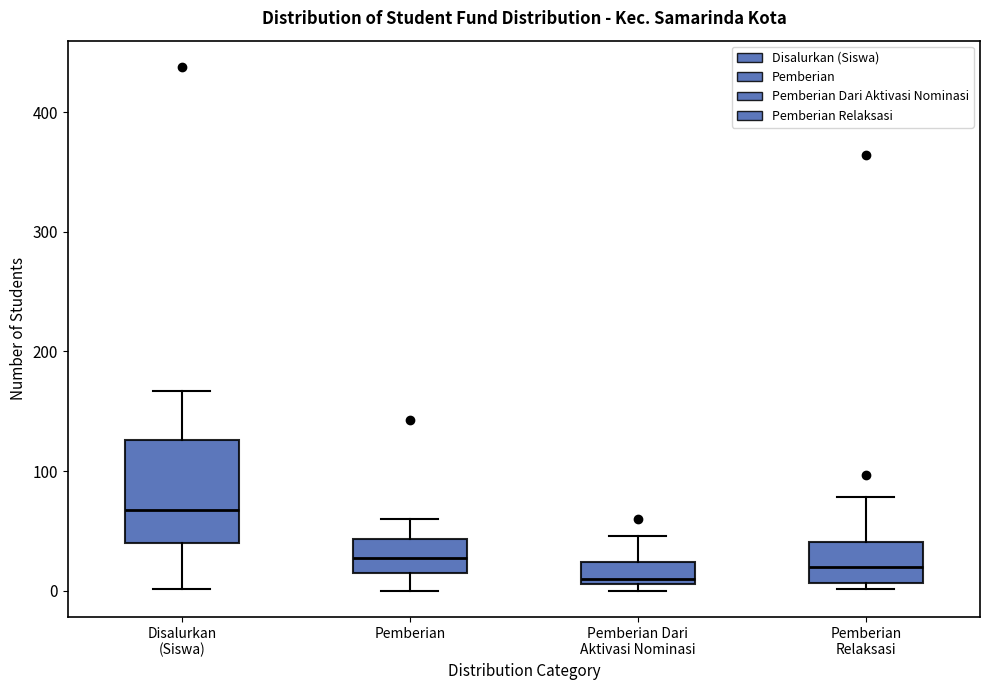

Reading left to right, transcribe this box plot: for each box, give where its median line is, the range the box spans, and where its two whiskers end, as read against the y-axis. The values are not printed on the chart, so give them approximately, as read against the axis.

Disalurkan (Siswa): median 70, box 40 to 130, whiskers 0 to 170
Pemberian: median 30, box 20 to 40, whiskers 0 to 60
Pemberian Dari Aktivasi Nominasi: median 10 (just above the box's lower edge), box 10 to 20, whiskers 0 to 50
Pemberian Relaksasi: median 20, box 10 to 40, whiskers 0 to 80